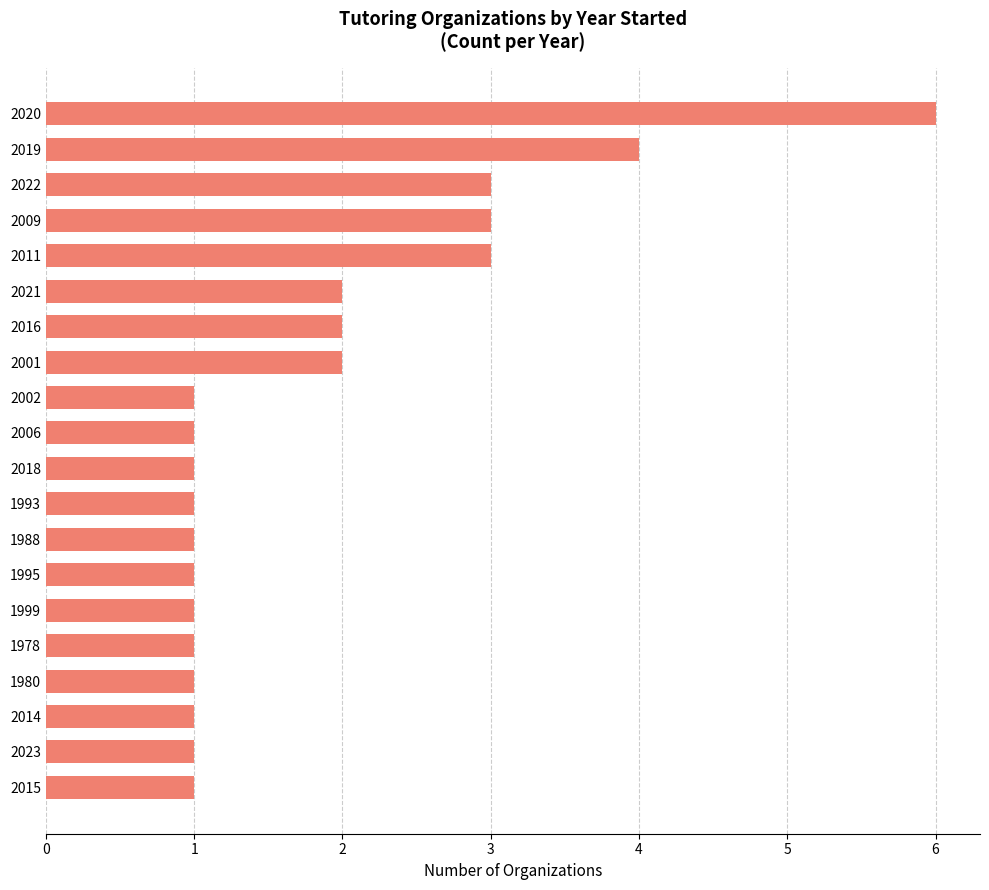

What is the difference between the second highest and minimum values?

3